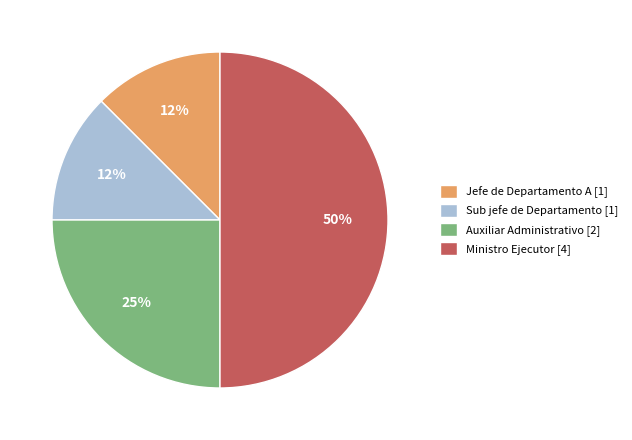

What is the largest slice in the pie chart?

Ministro Ejecutor [4]